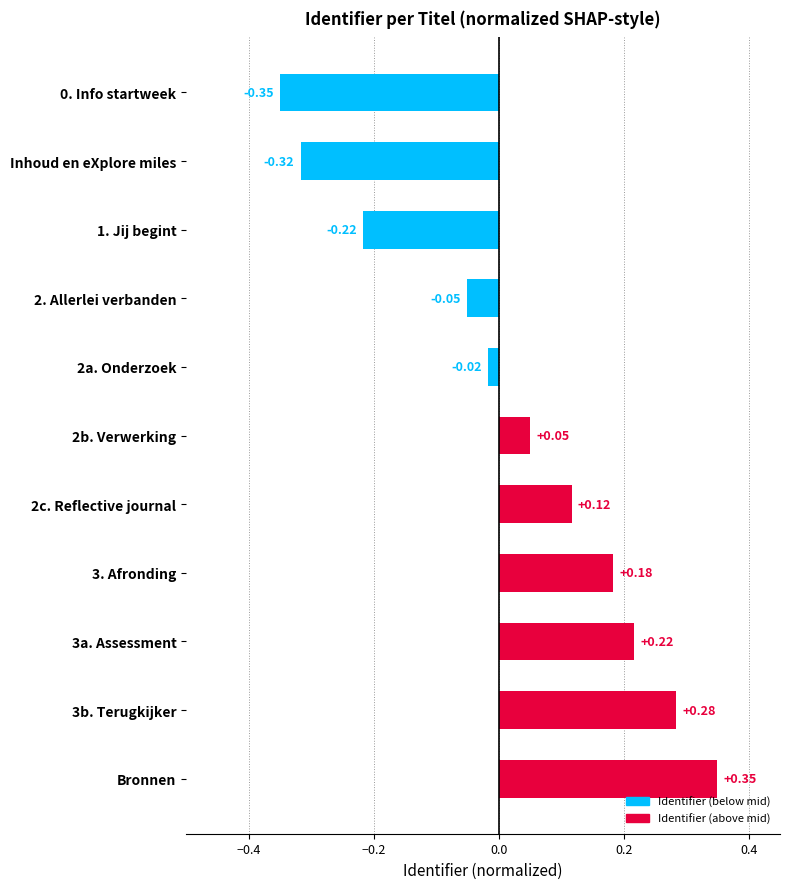

Which category has the highest value across all series?

Bronnen